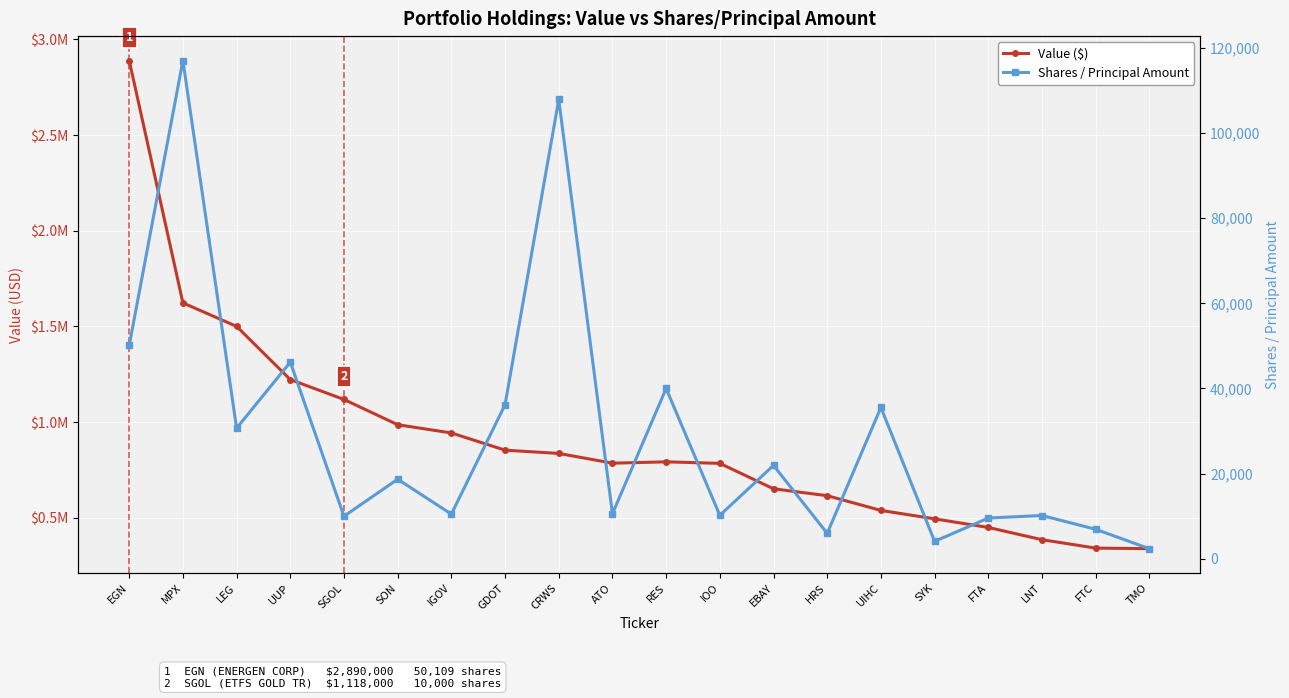

How many values in the Shares / Principal Amount series are below 18700?

10